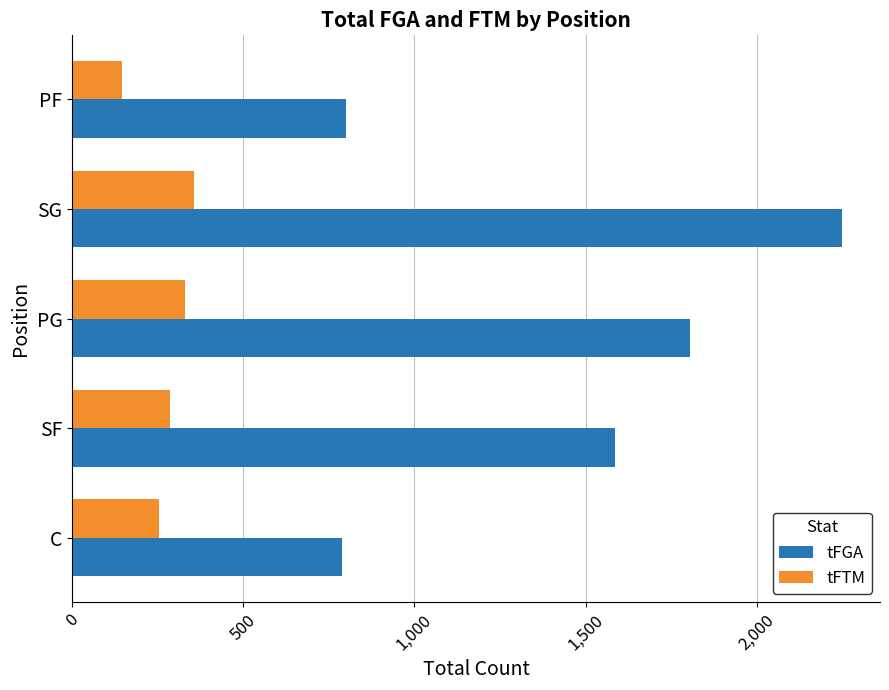

Which category has the lowest value across all series?

PF